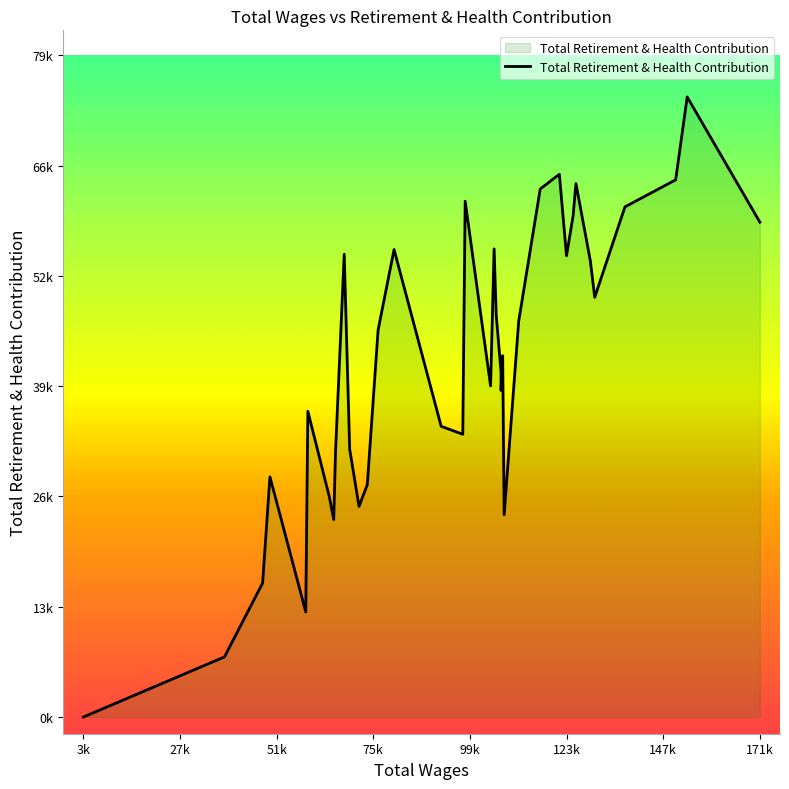

Does the chart have visible grid lines?

No